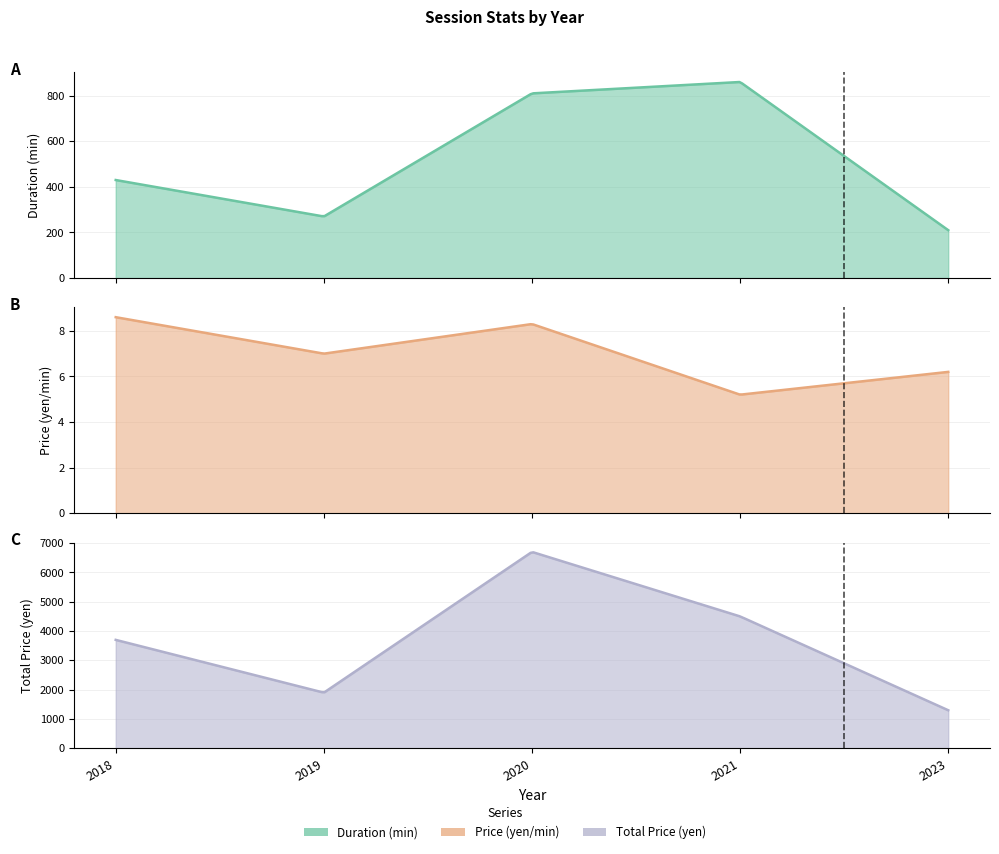

Reading left to right, list all the values displayed in this chart.

Duration (min): 430.0	270.0	810.0	860.0	210.0
Price (yen/min): 8.6	7.0	8.3	5.2	6.2
Total Price (yen): 3700.0	1900.0	6700.0	4500.0	1300.0